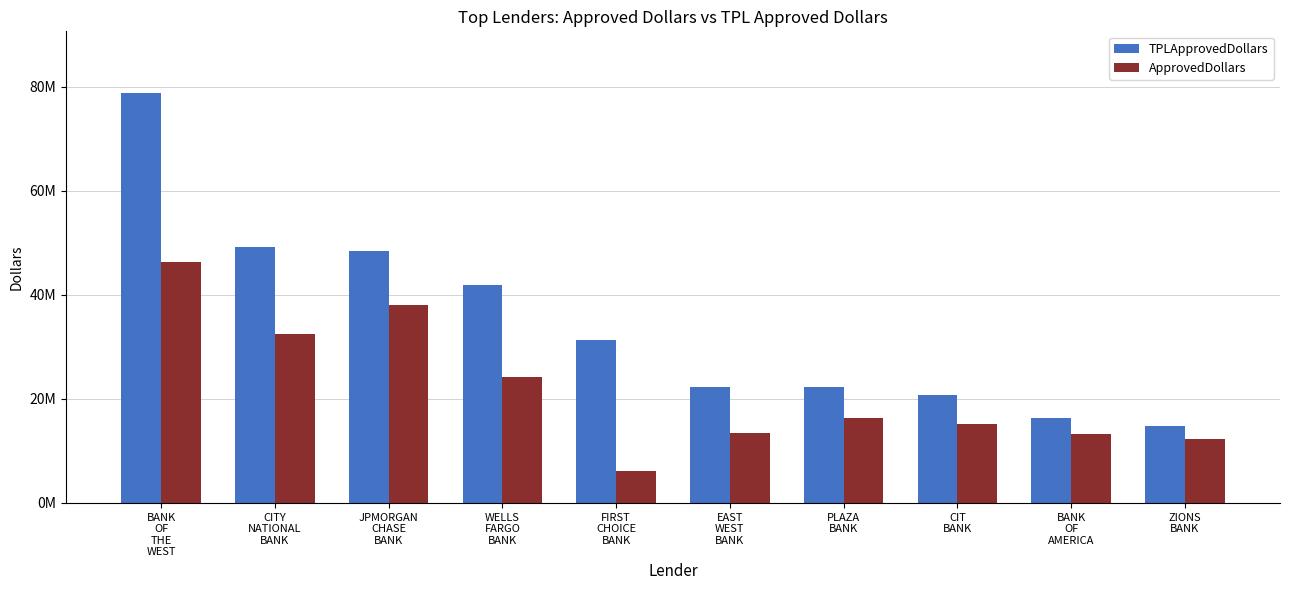

What is the label of the 8th bar from the left?

CIT
BANK